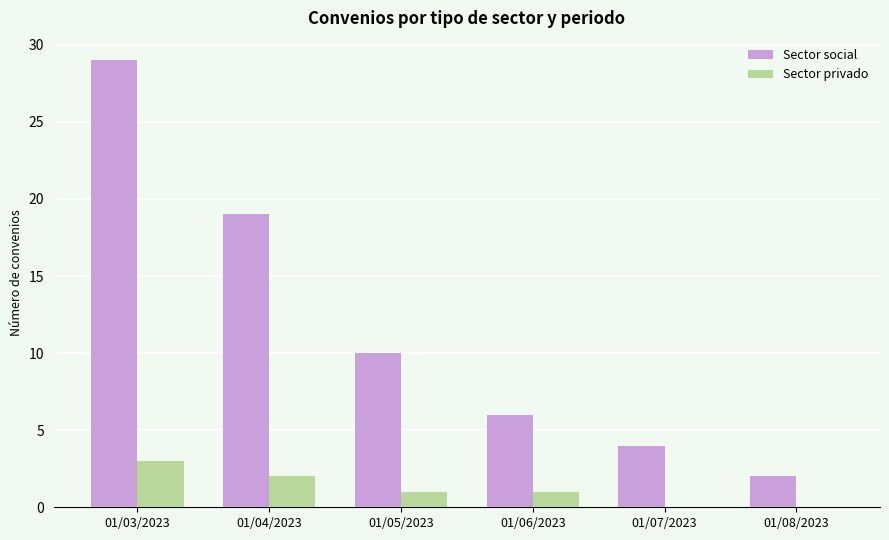

Which series has the largest range (max minus min)?

Sector social